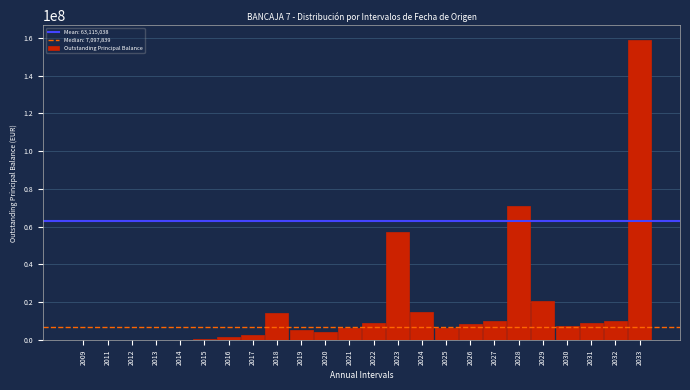

Is it true that the value at 2024 is 14752440.3?

True